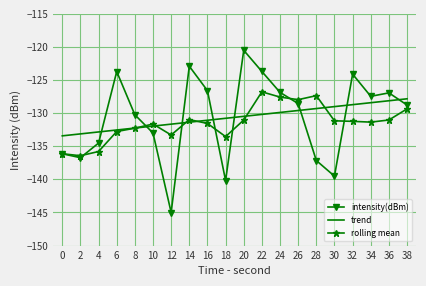

How many series are shown in this chart?

3